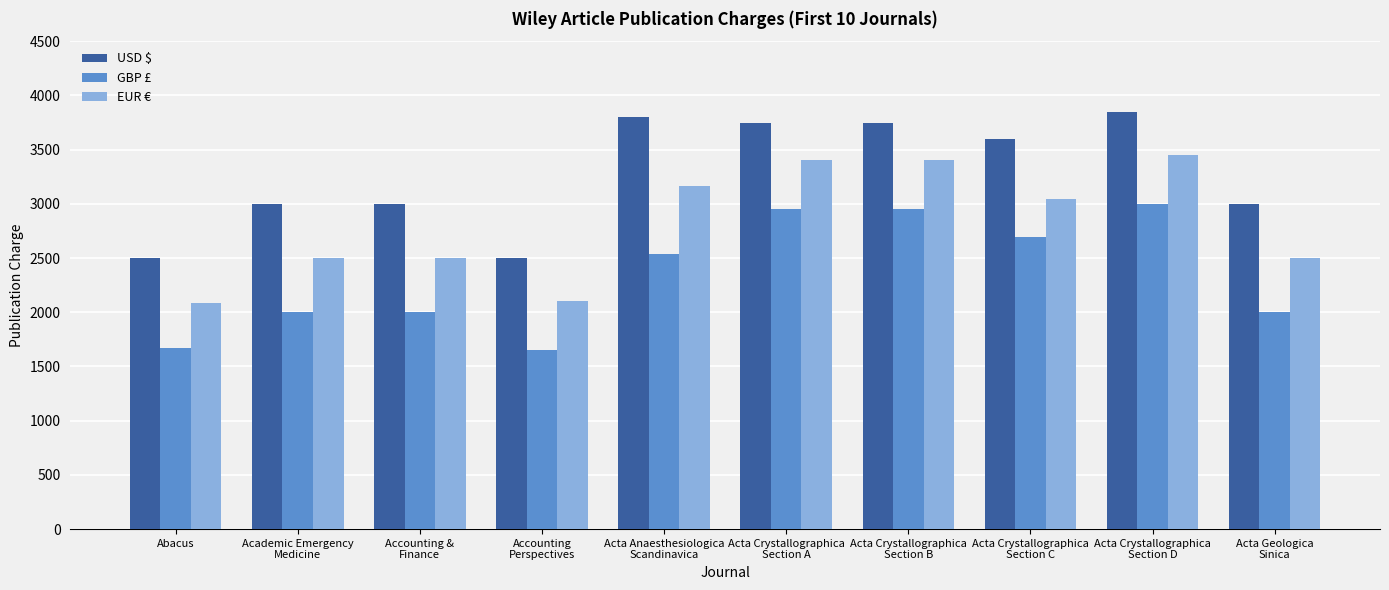

List the series in order of their overall mean, lowest first.

GBP £, EUR €, USD $